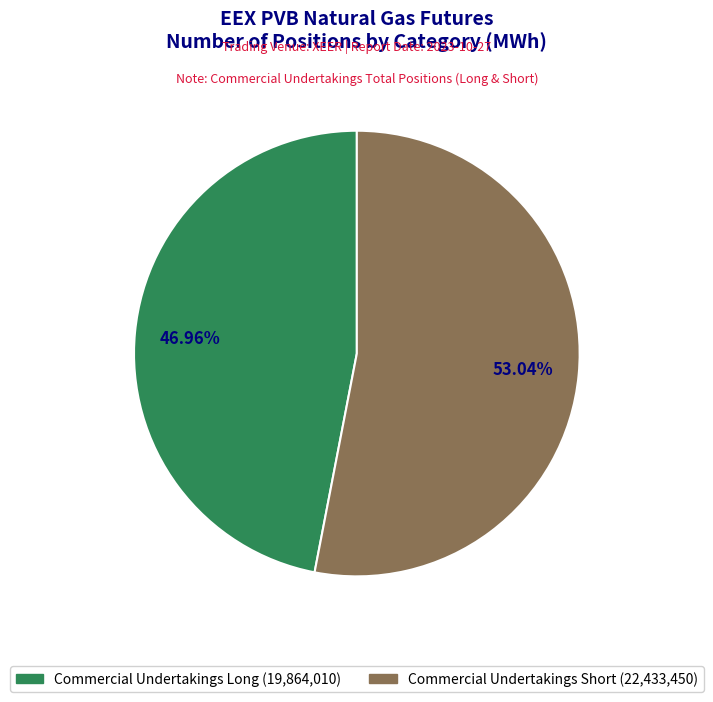

Is the sum of Commercial Undertakings Short and Commercial Undertakings Long greater than half?

Yes